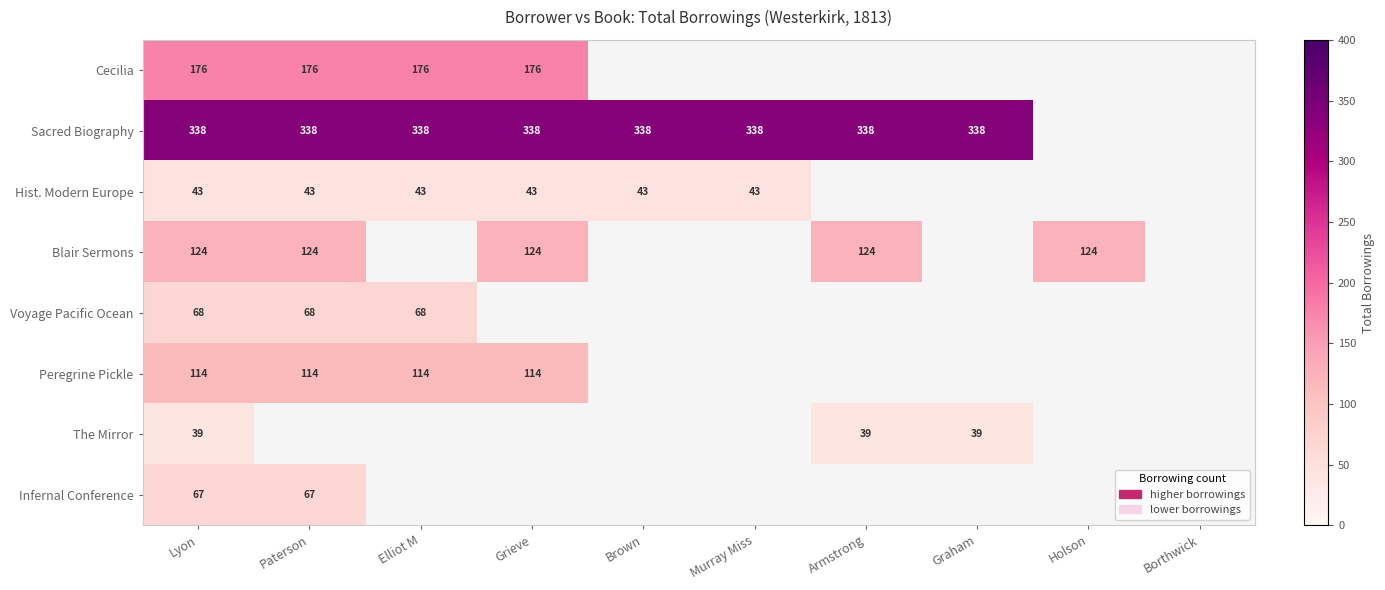

Is it true that Cecilia equals 70 at Grieve?

False